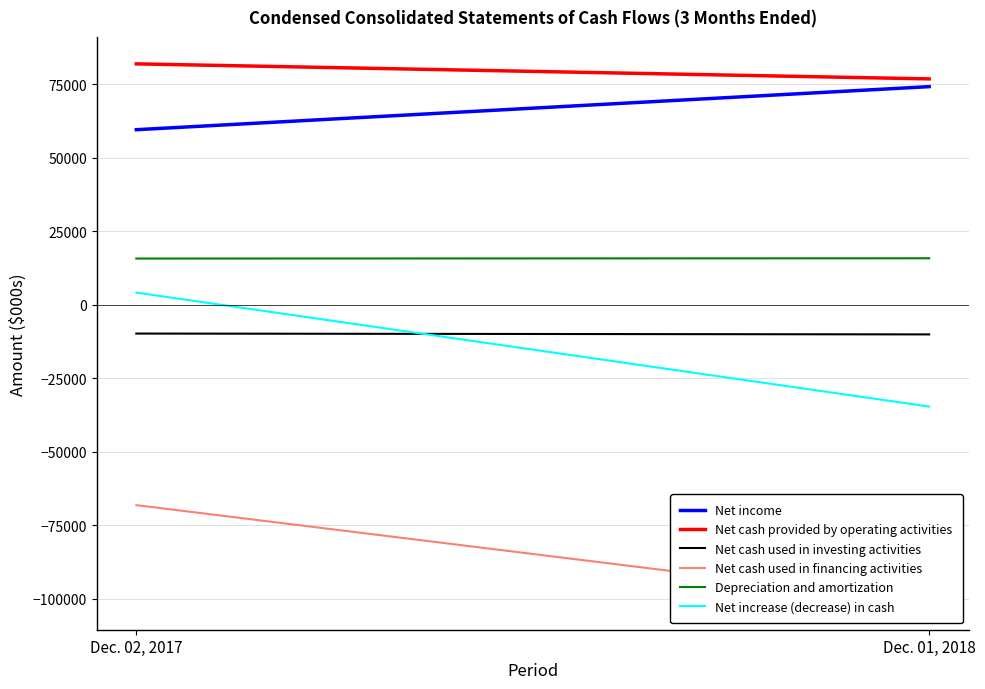

Count the Net income values in the range 59585 to 74232.

2